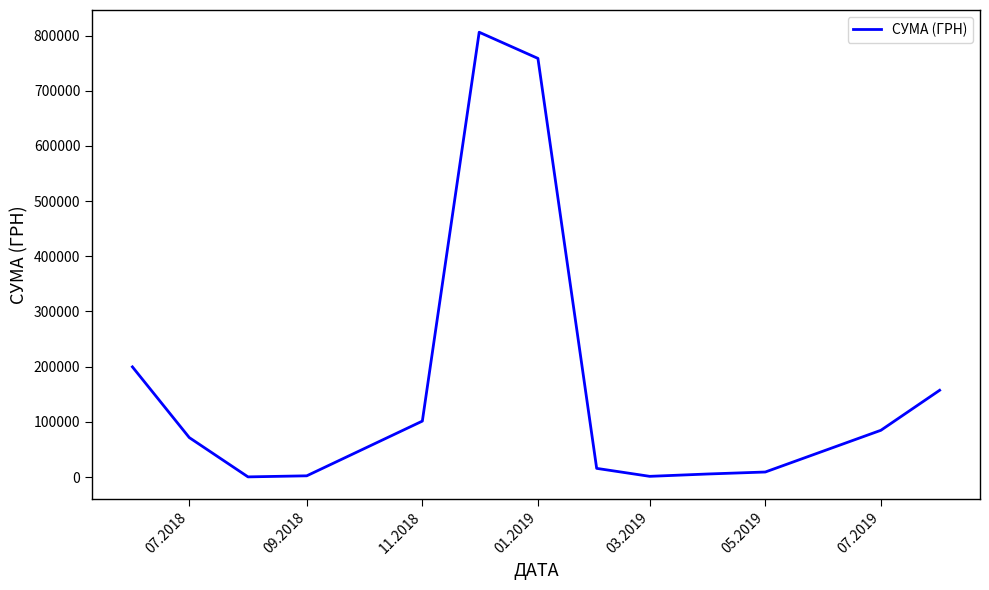

What is the greatest value displayed?

805932.0